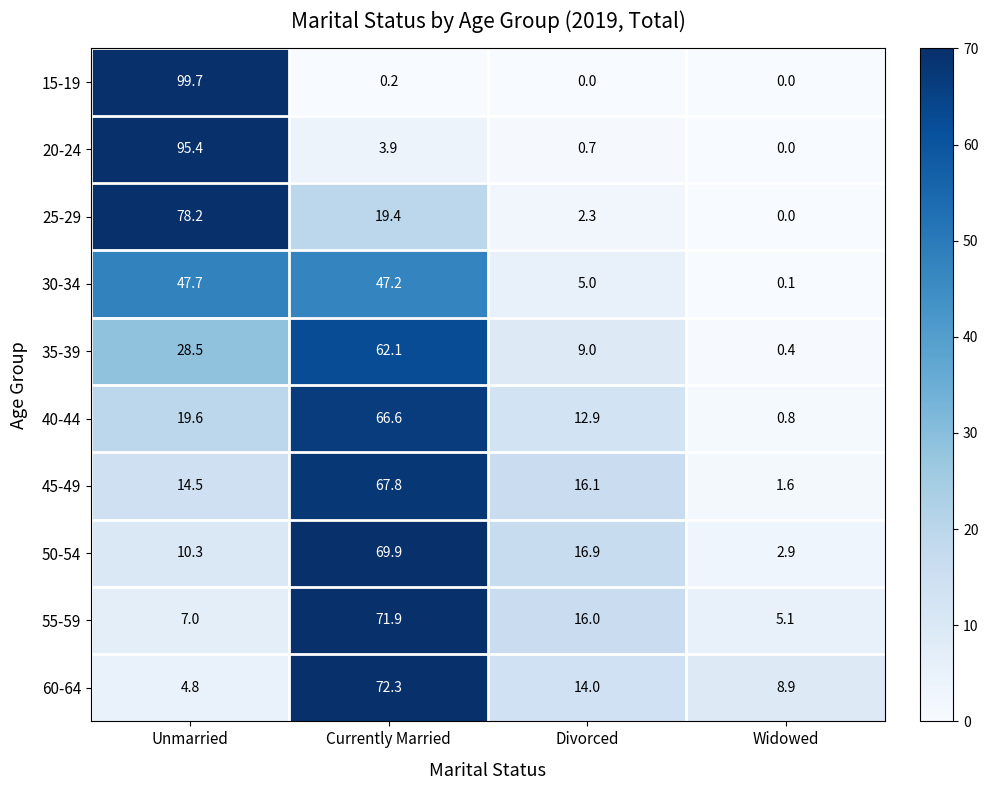

Between Unmarried and Currently Married, which series saw the biggest shift?

15-19